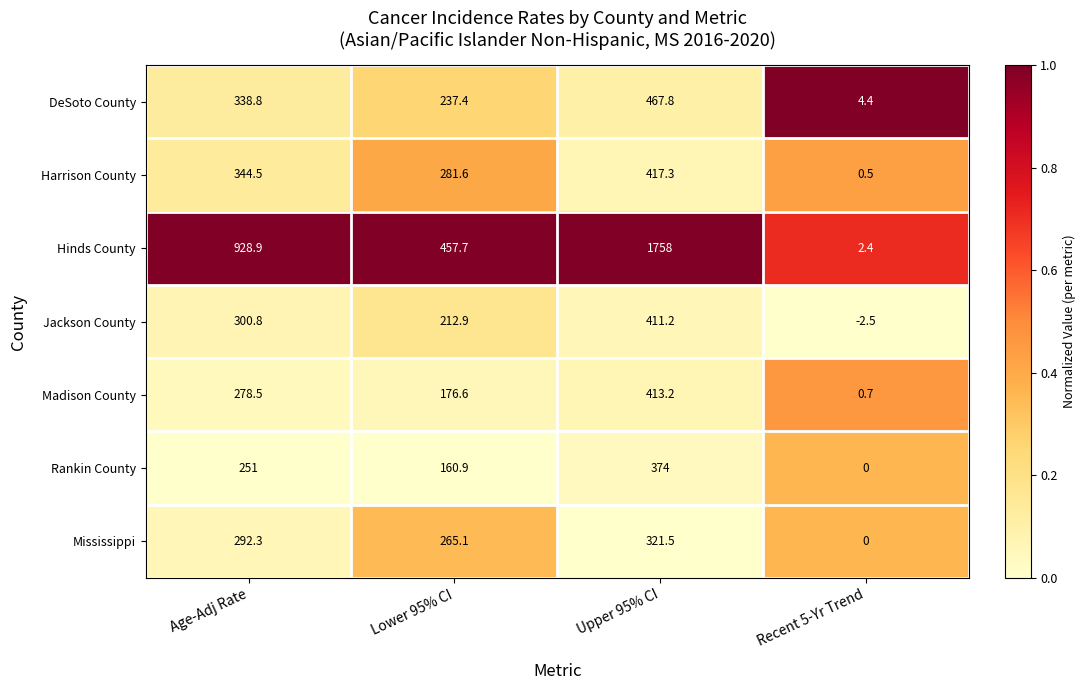

What is the lowest value of the Harrison County series?

0.5